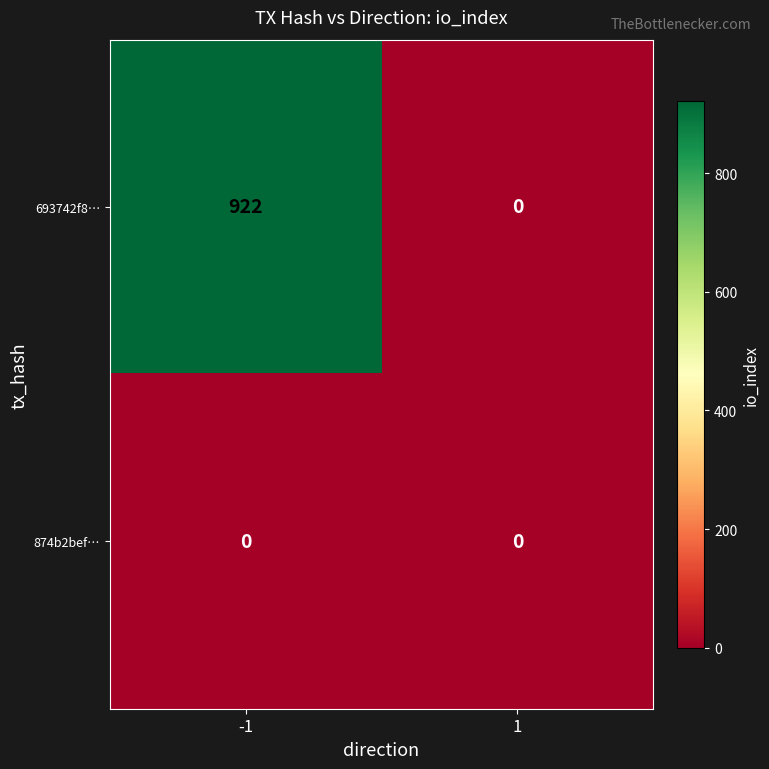

Rank the series by their maximum value, from highest to lowest.

693742f8…, 874b2bef…